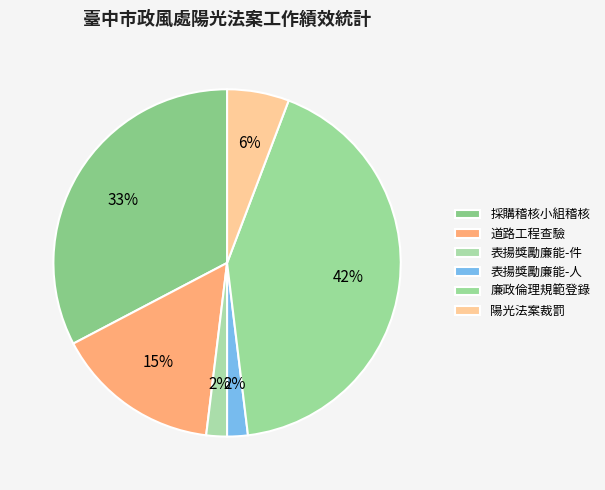

True or false: 陽光法案裁罰 accounts for 6% of the total.

True